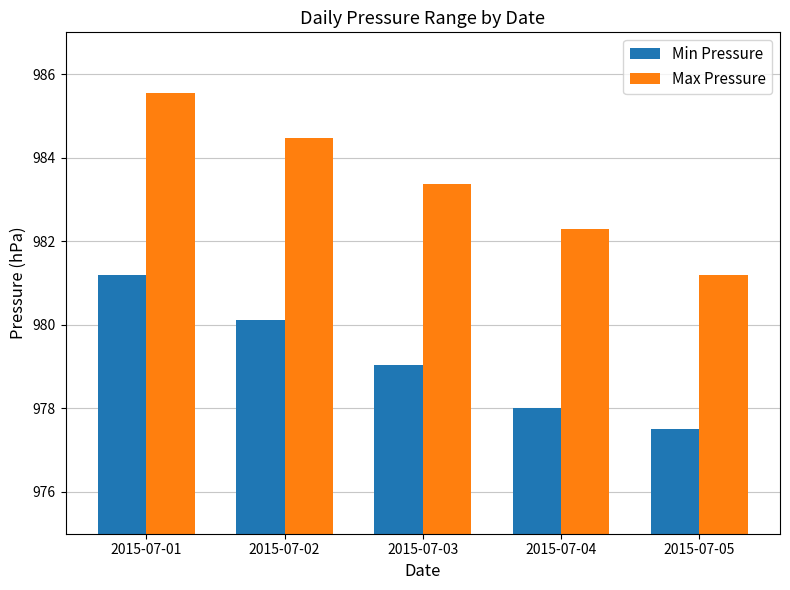

Reading left to right, what are all the values shown in this chart?

Min Pressure: 981.2	980.1	979.0	978.0	977.5
Max Pressure: 985.5	984.5	983.4	982.3	981.2